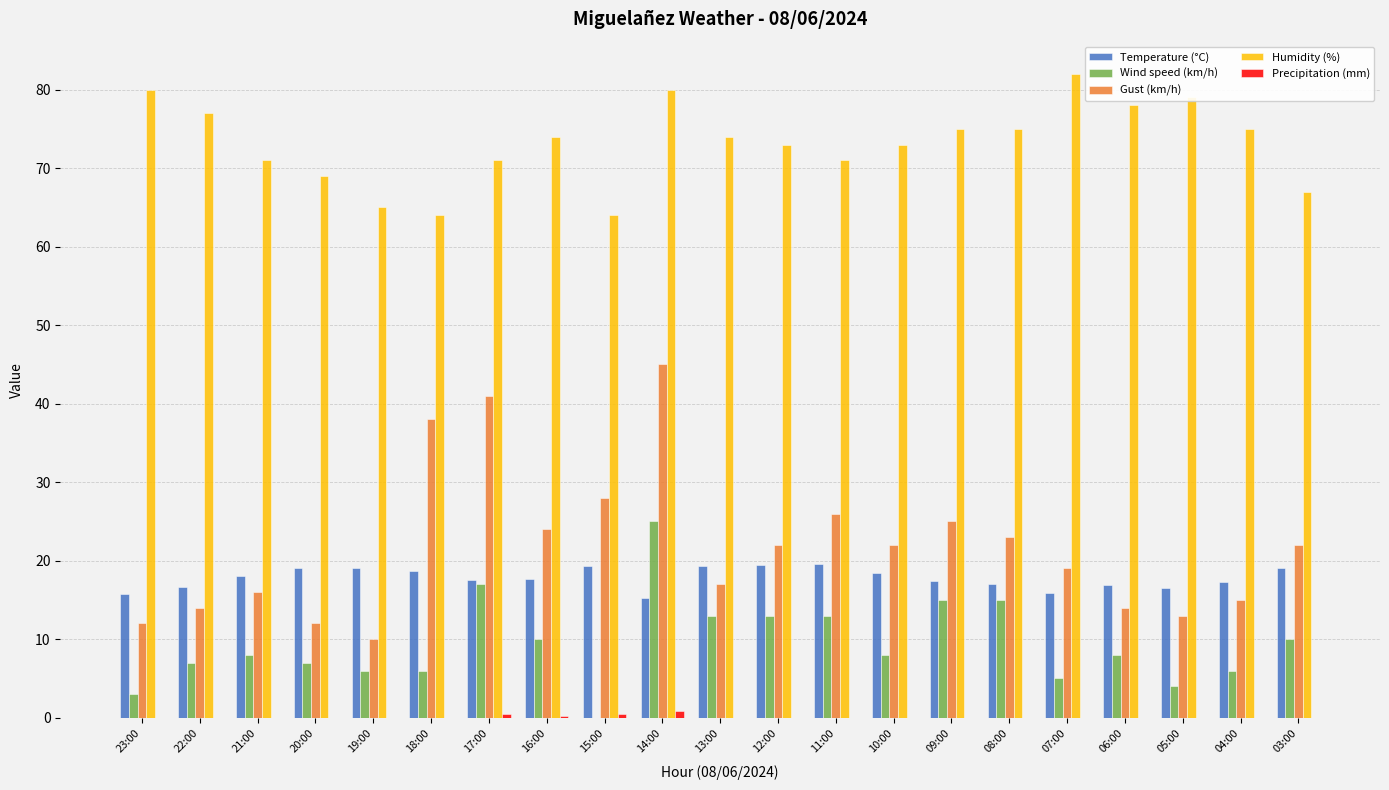

What is the sum of all Gust (km/h) values?

458.0